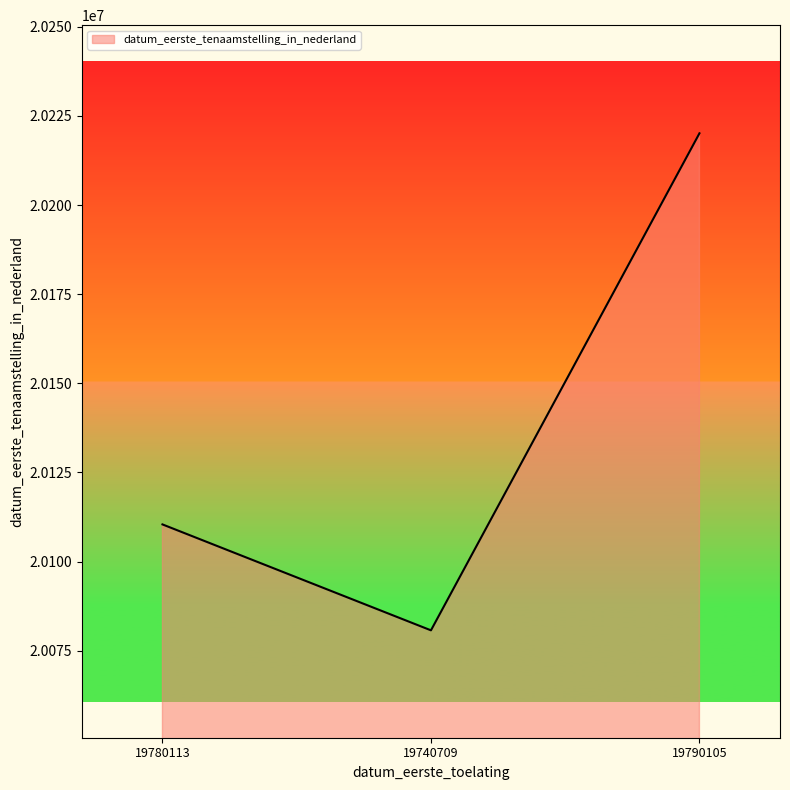

List the labels in order of value, smallest first.

19740709, 19780113, 19790105